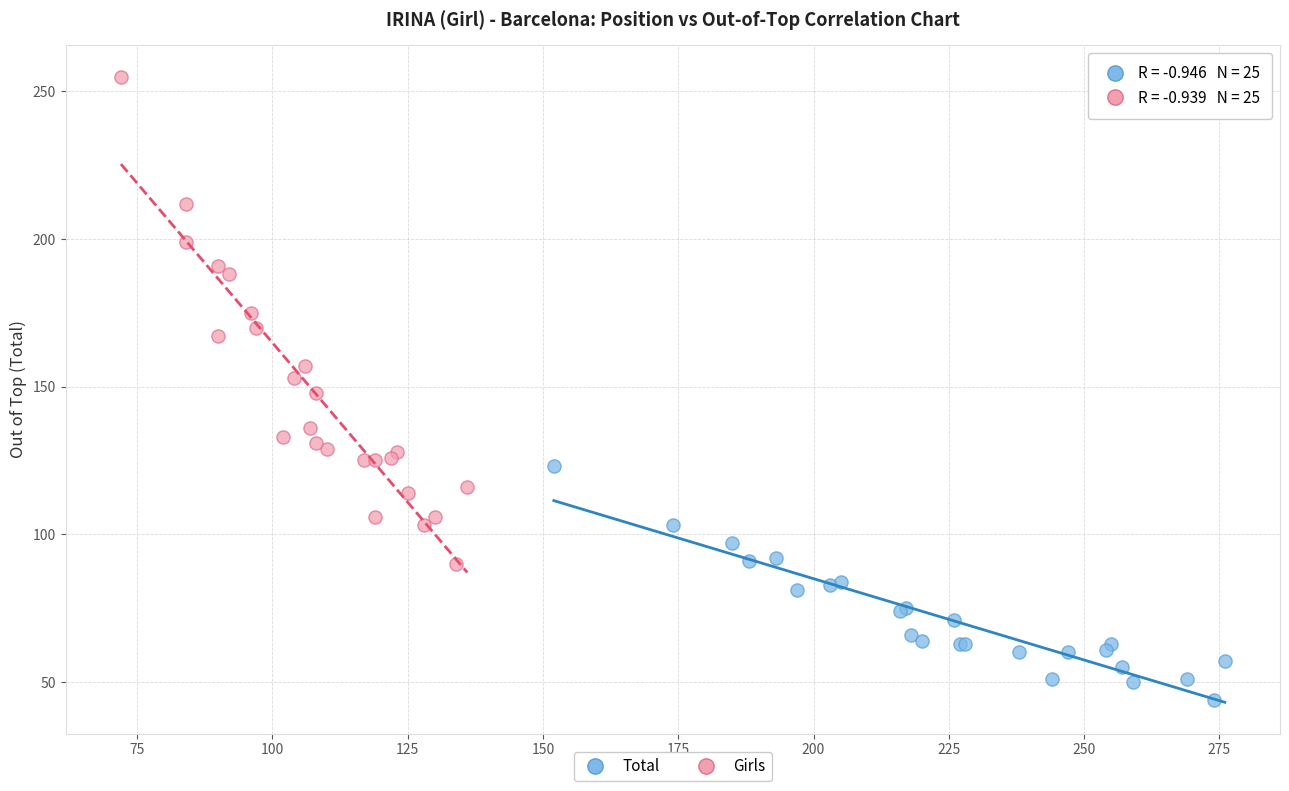

Which series contains the highest Y value?

Girls